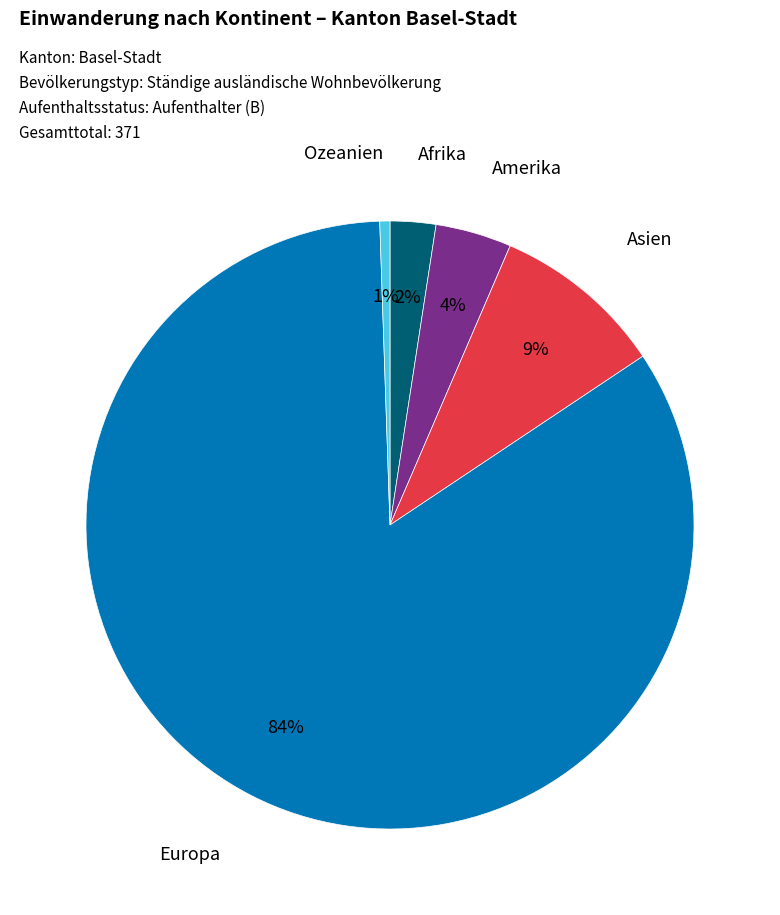

What is the smallest slice in the pie chart?

Ozeanien